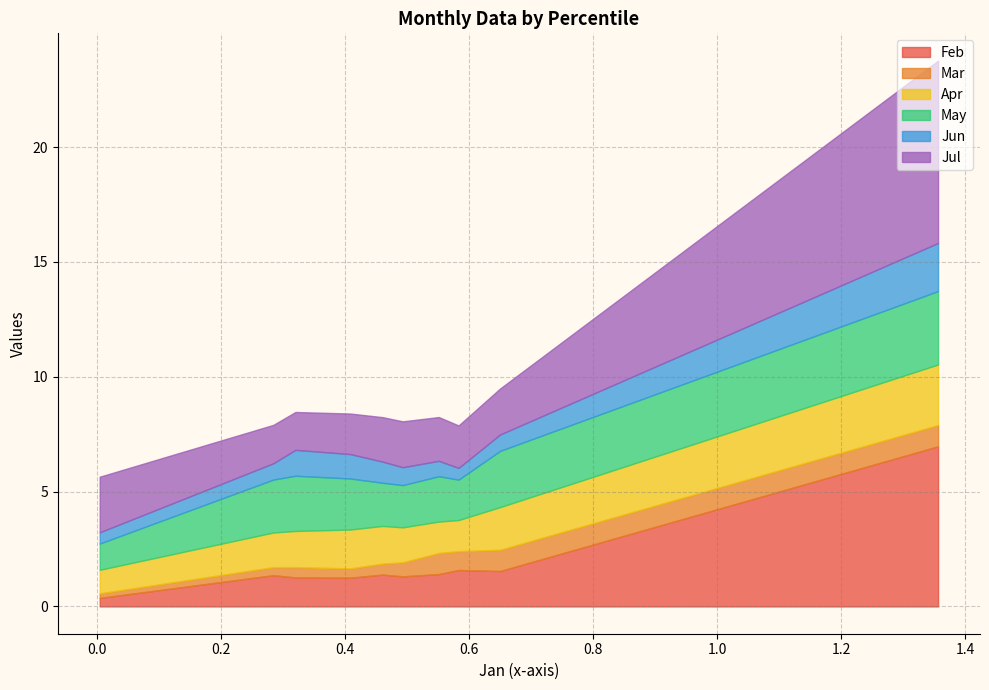

What is the highest value of the Feb series?

7.0